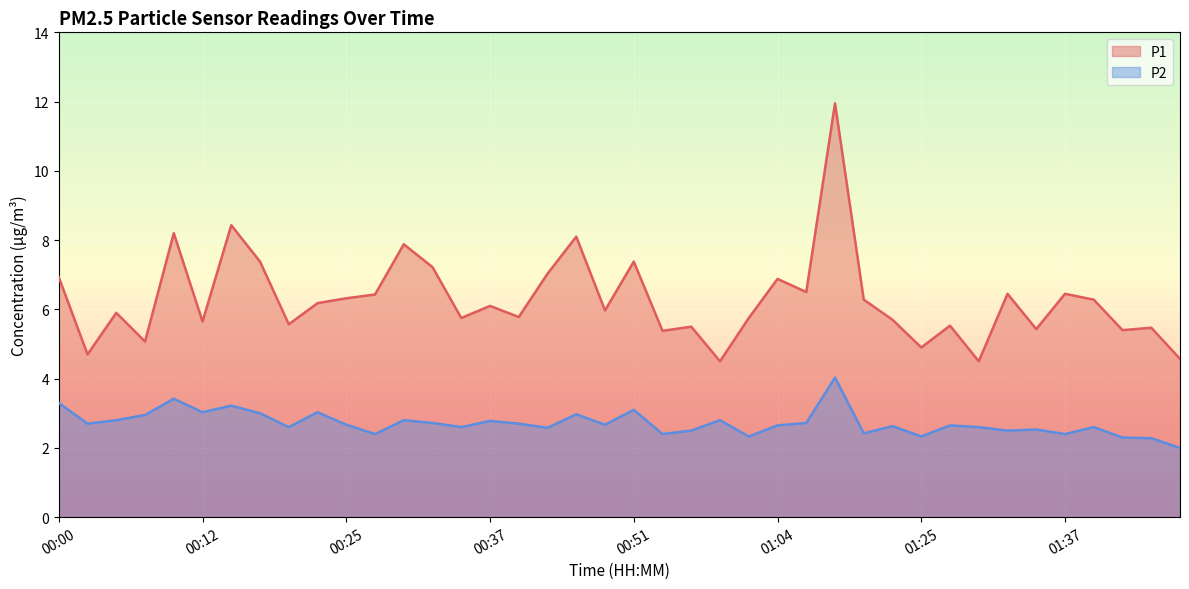

In P1, how many points are lower than both neighbors (excluding endpoints)?

14